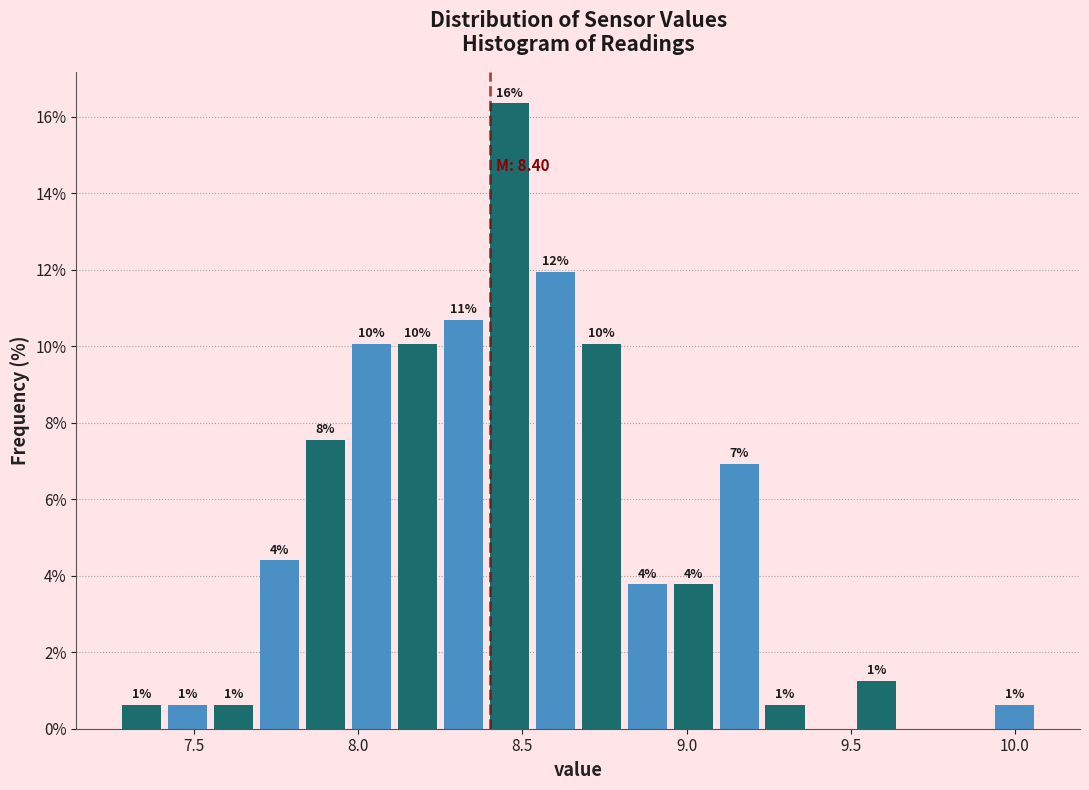

Read against the x-axis, roughly where is the centre of the tallest bar?

8.45